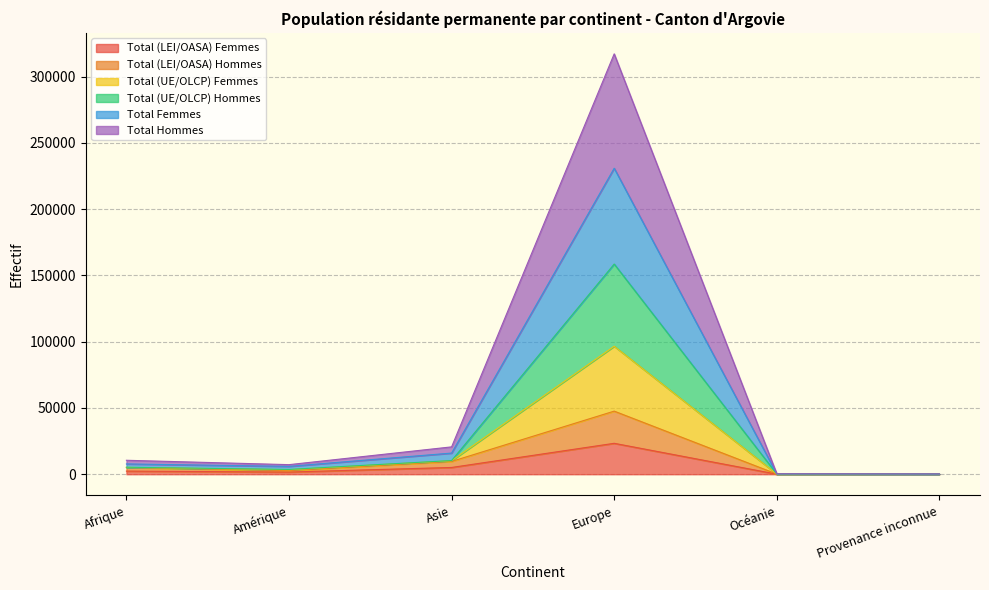

What is the label of the 1st point from the left?

Afrique